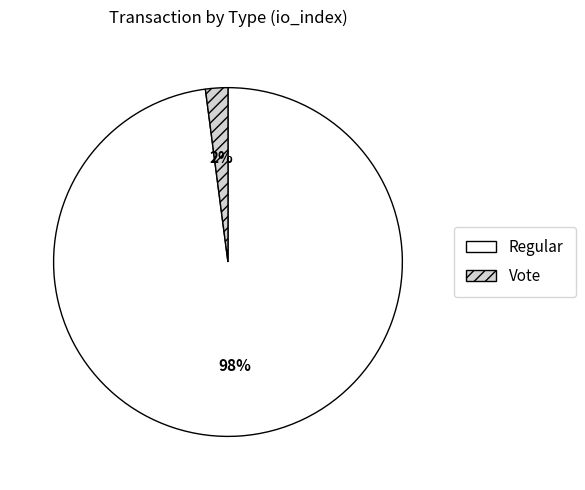

The Regular slice represents 90% of the pie. True or false?

False